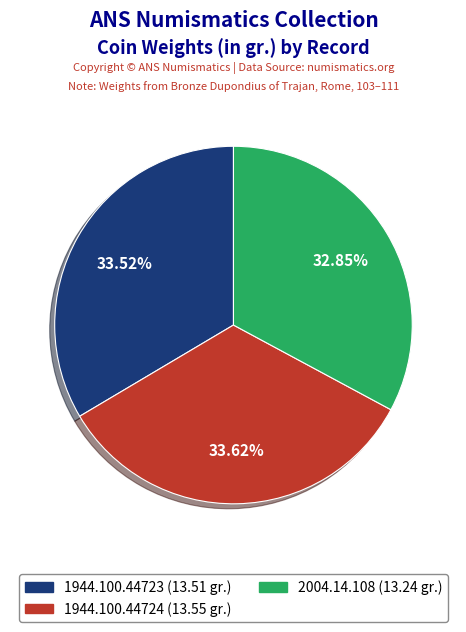

Between 1944.100.44724 and 2004.14.108, which is larger?

1944.100.44724